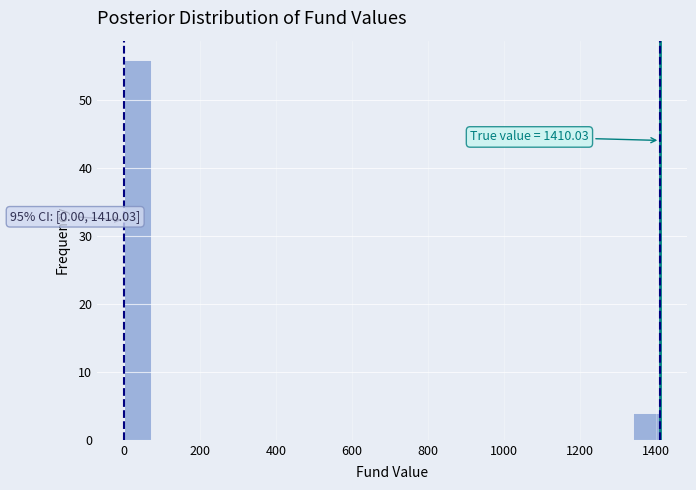

Around what value on the x-axis is the tallest bar? Give the approximate position of its centre, as read against the axis.

40